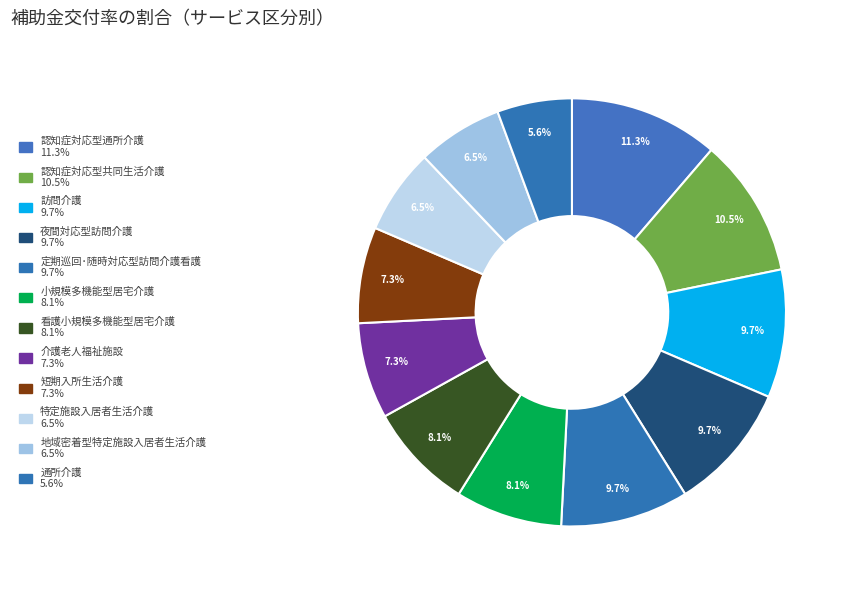

Is the sum of 介護老人福祉施設 and 訪問介護 greater than half?

No